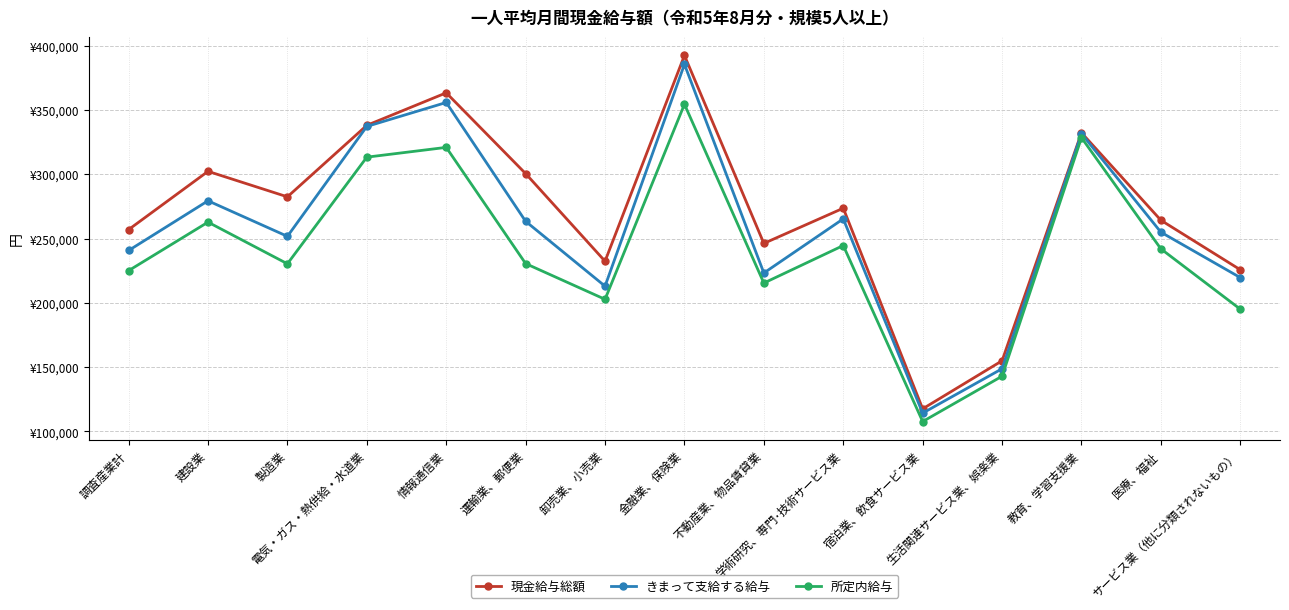

What is the difference between the maximum and second lowest values in the きまって支給する給与 series?

236654